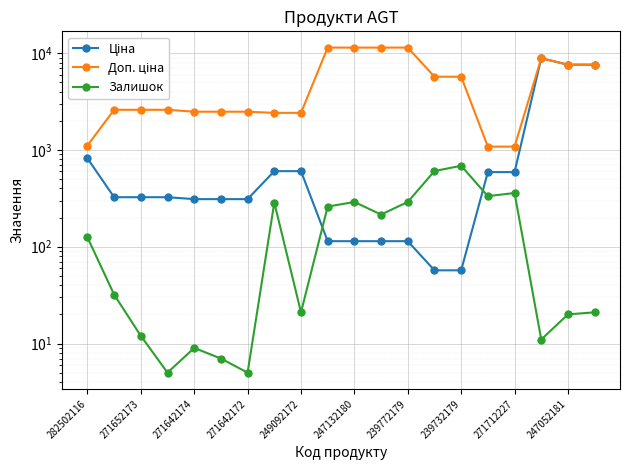

Rank the series at 271652173 from lowest to highest value.

Залишок, Ціна, Доп. ціна